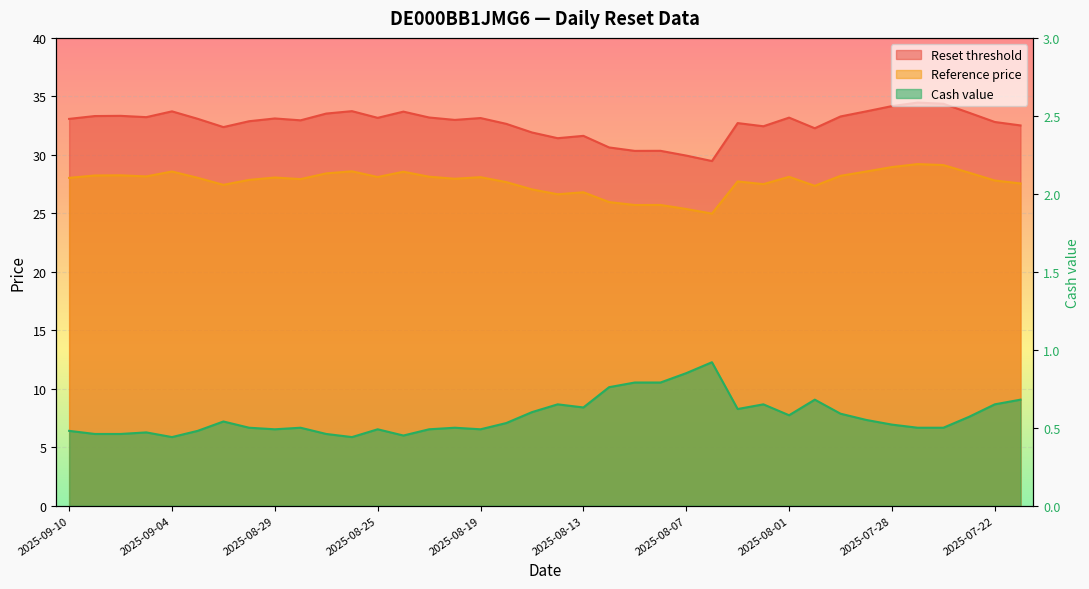

Rank the series by their average value, from highest to lowest.

Reset threshold, Reference price, Cash value